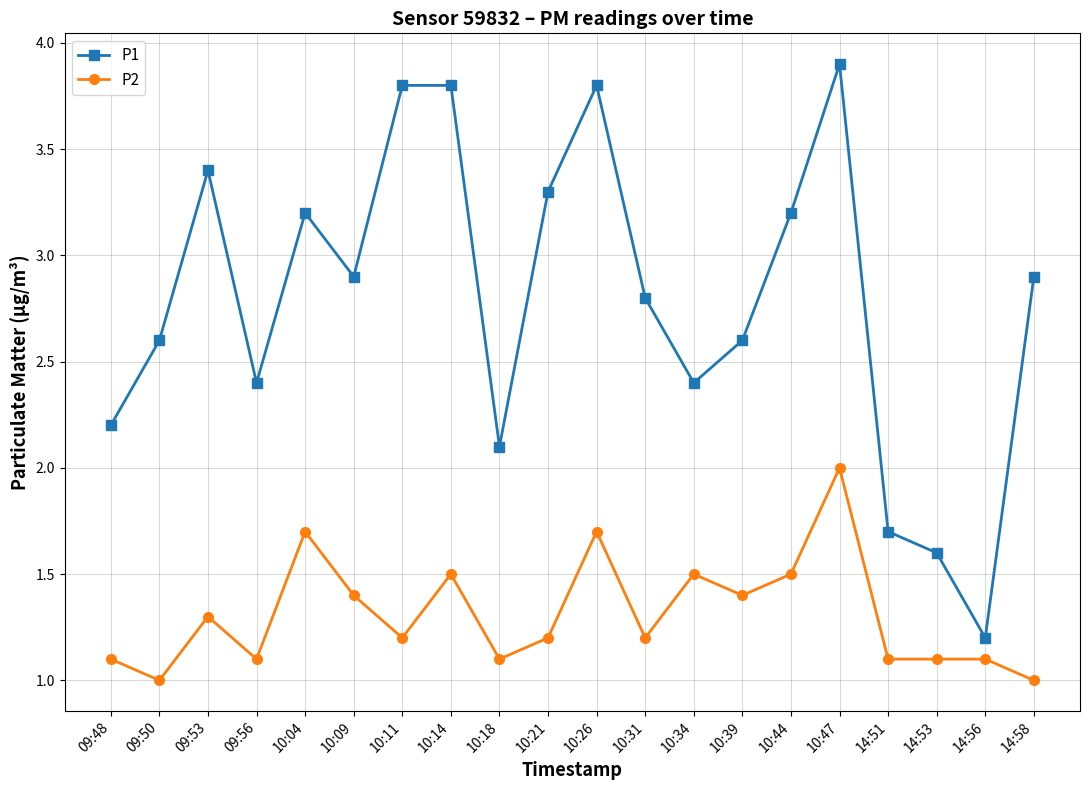

Does the chart have visible grid lines?

Yes